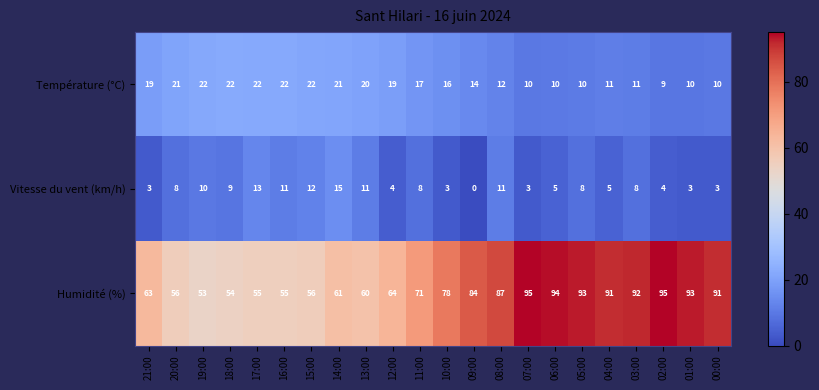

What is the maximum value shown in the chart?

95